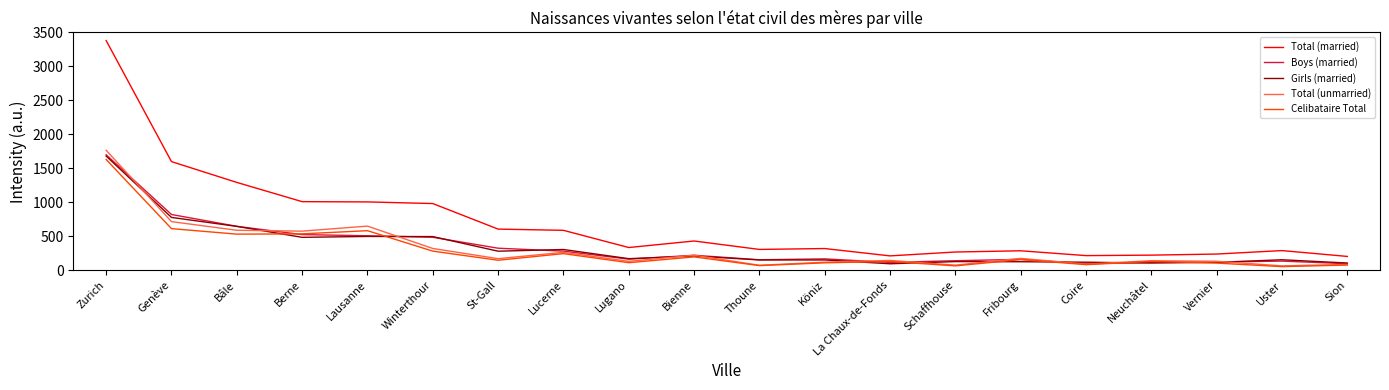

At which label is Total (unmarried) closest to 915?

Genève